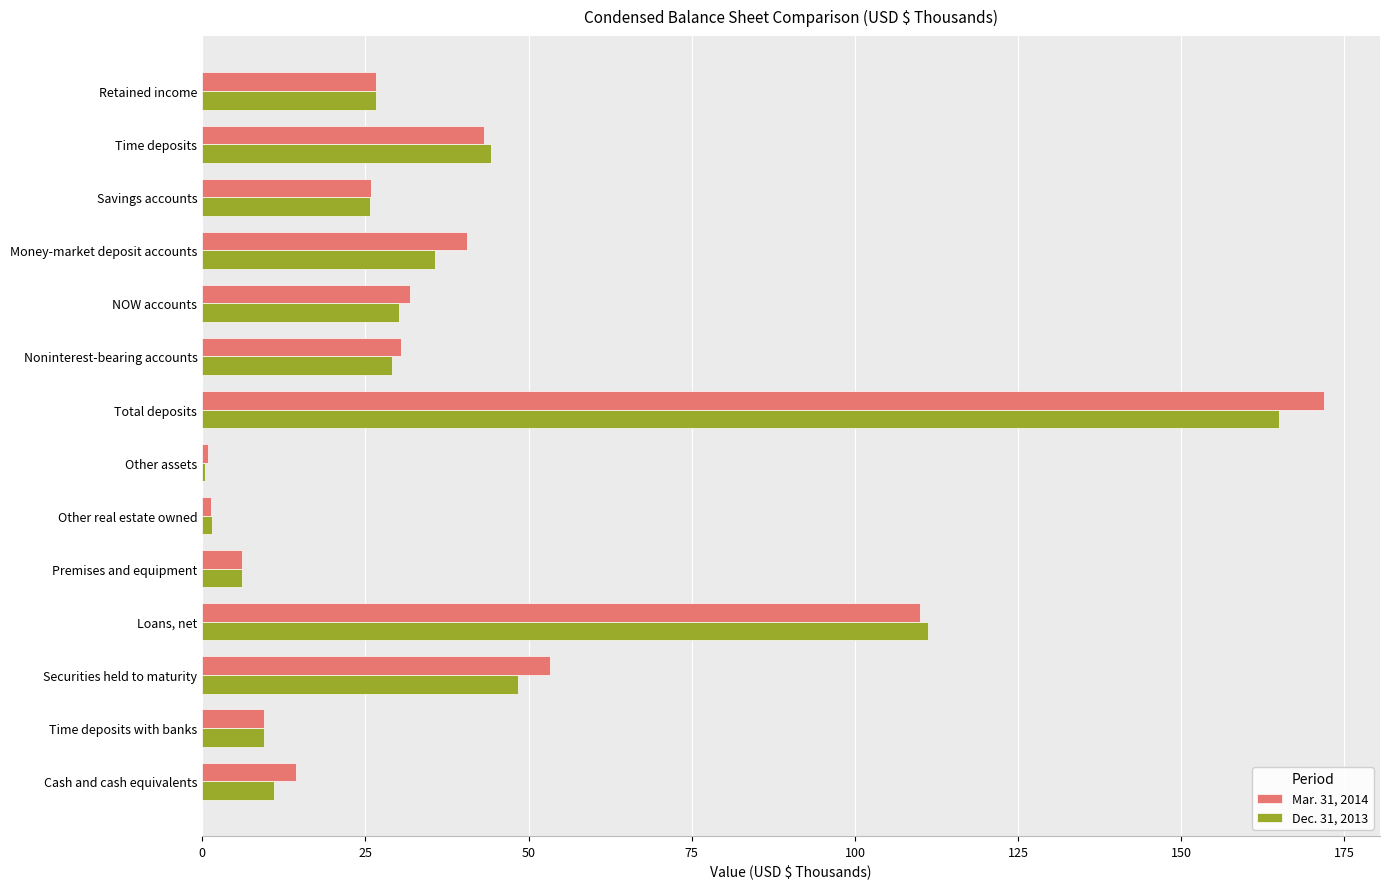

True or false: Mar. 31, 2014 has a value of 6.0 at Premises and equipment.

True